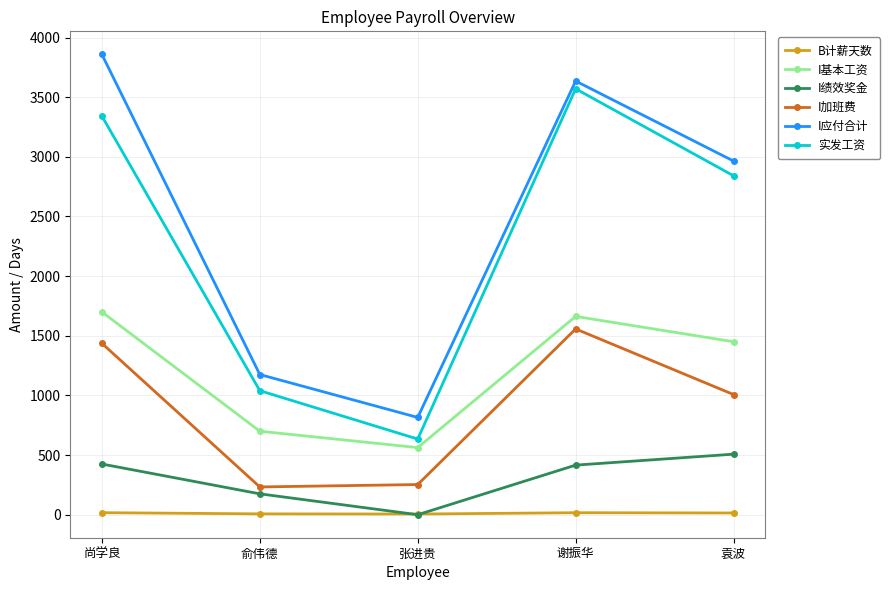

What is the label of the 2nd point from the left?

俞伟德